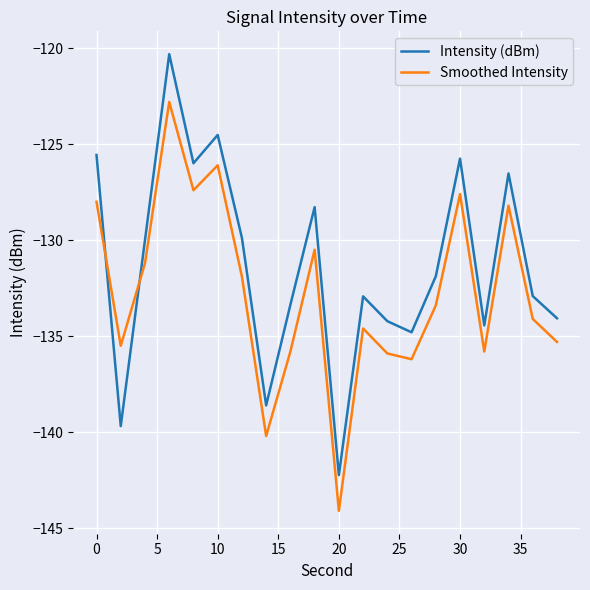

Which series has the widest spread of values?

Intensity (dBm)